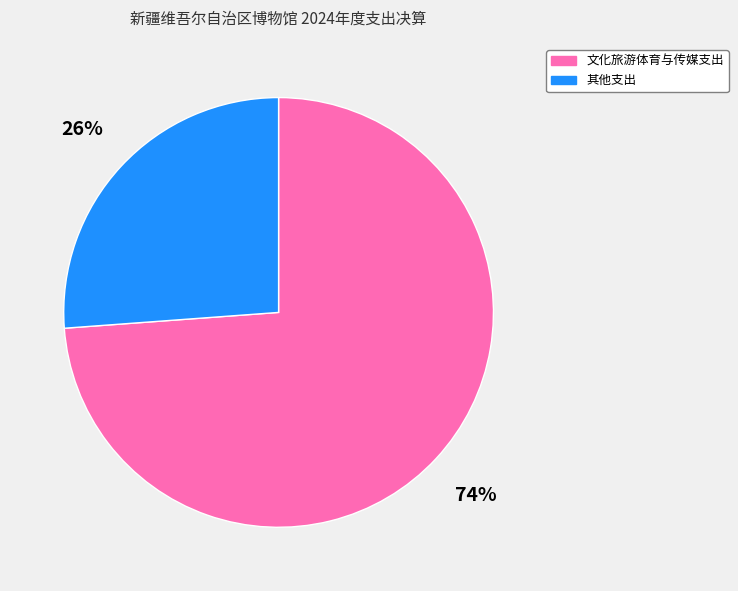

What is the largest slice in the pie chart?

文化旅游体育与传媒支出